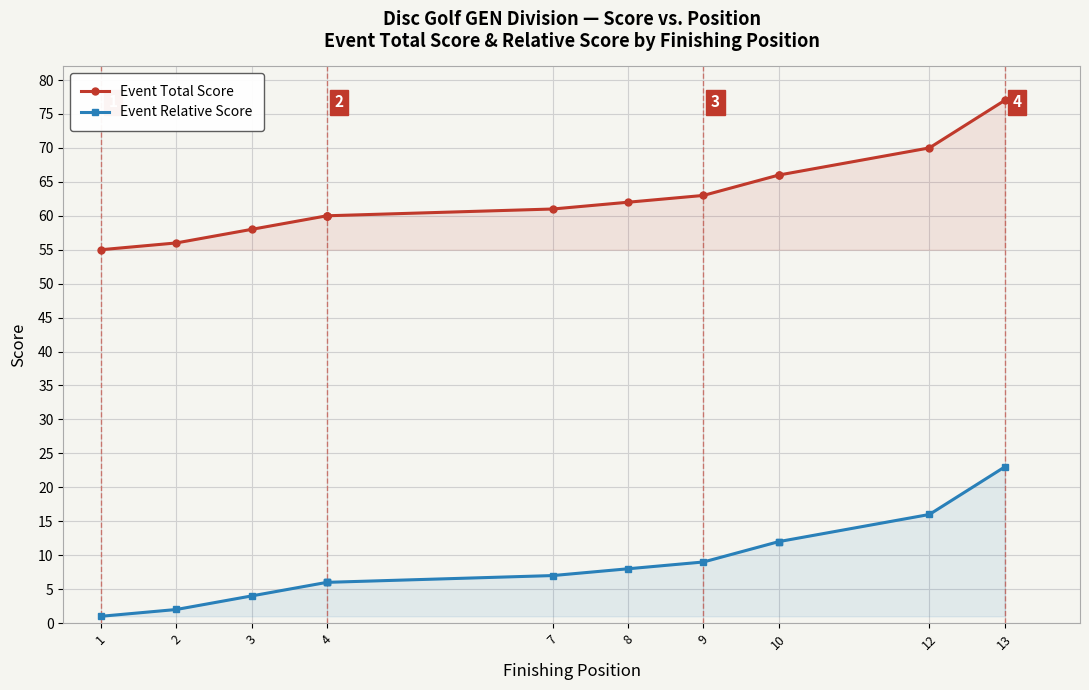

Rank the series by their maximum value, from highest to lowest.

Event Total Score, Event Relative Score